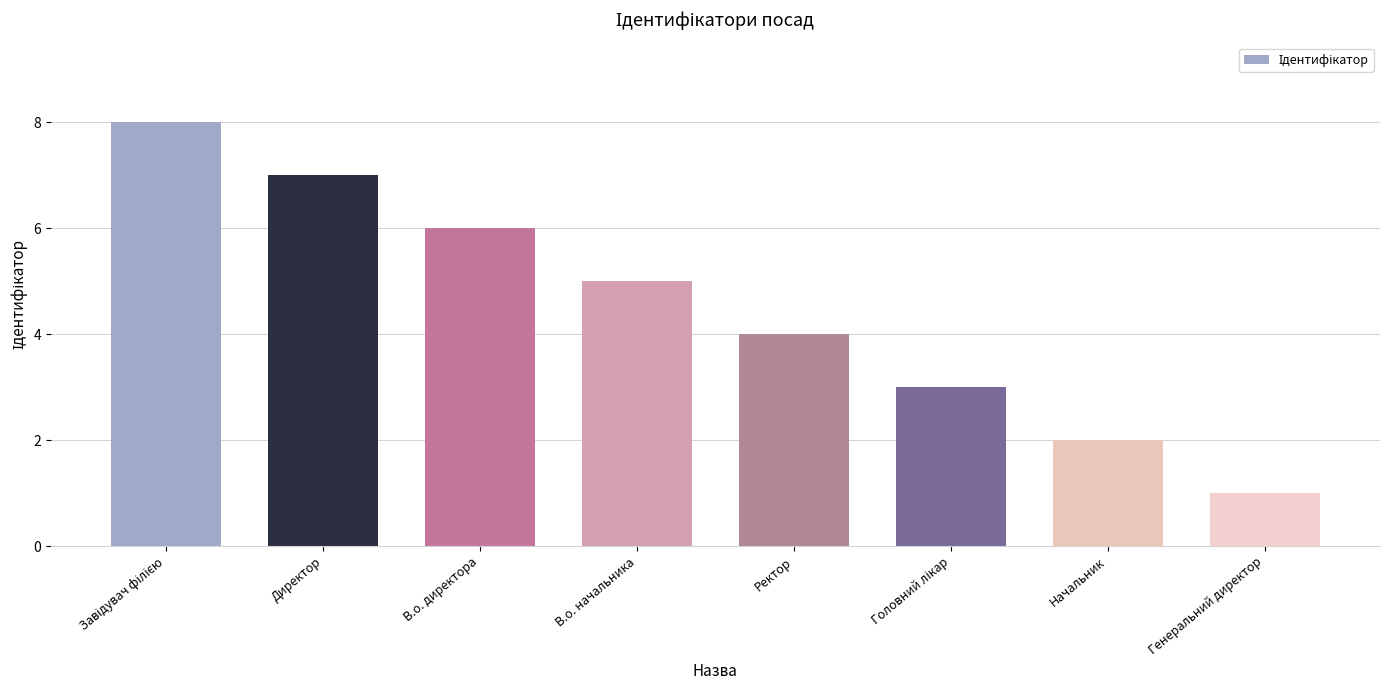

What is the difference between the maximum and minimum values?

7